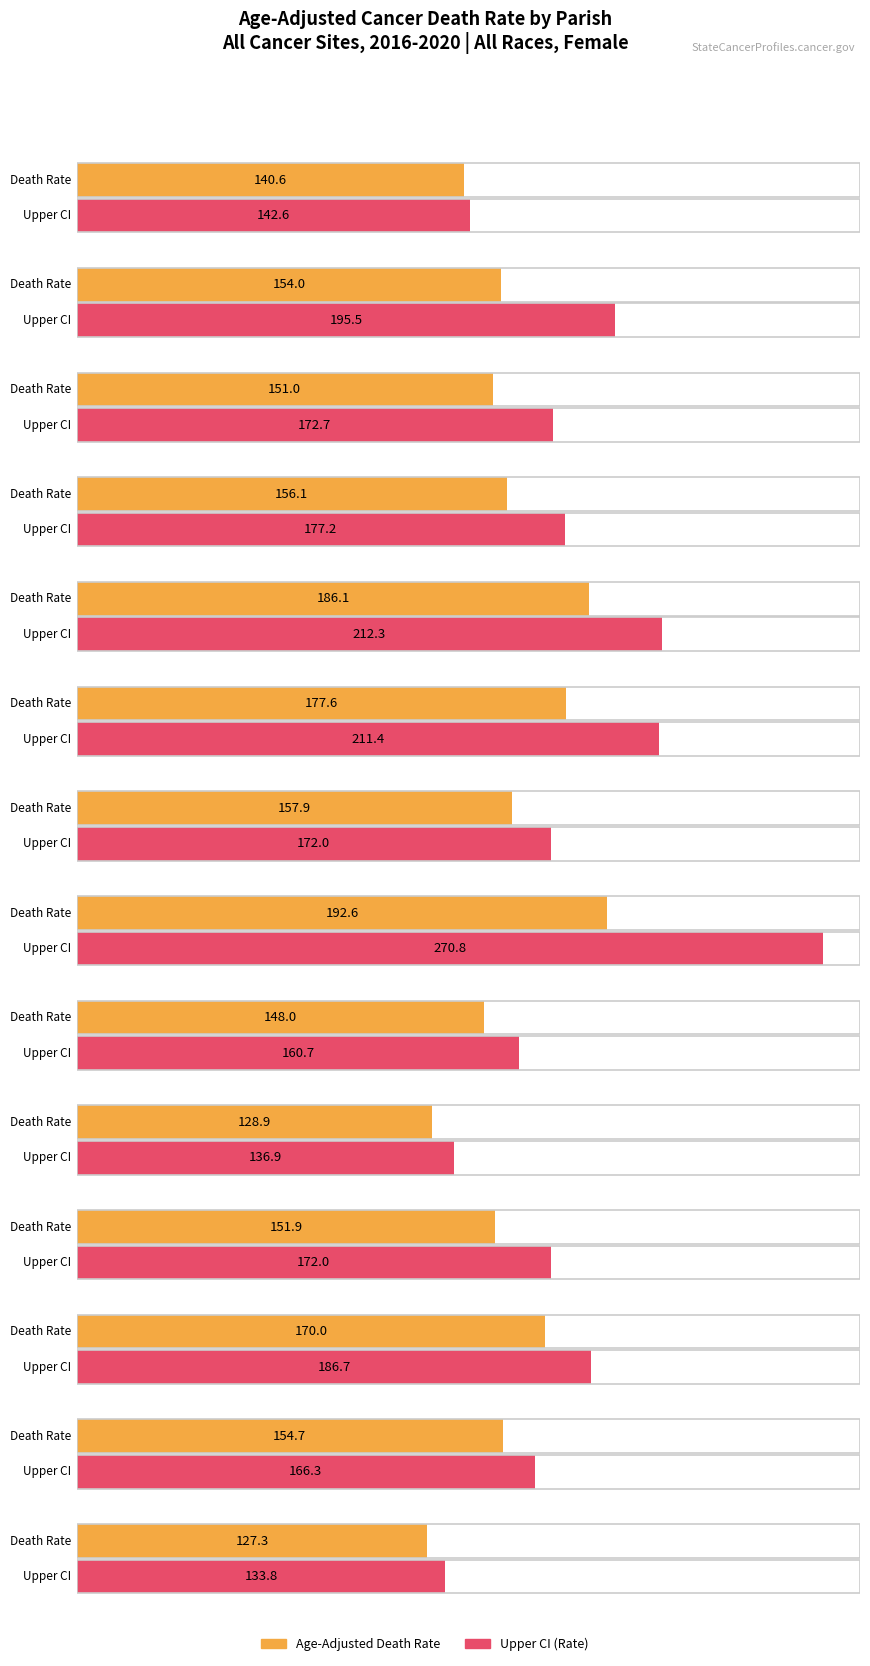

What is the difference between the maximum and minimum values in the Upper CI series?

137.0